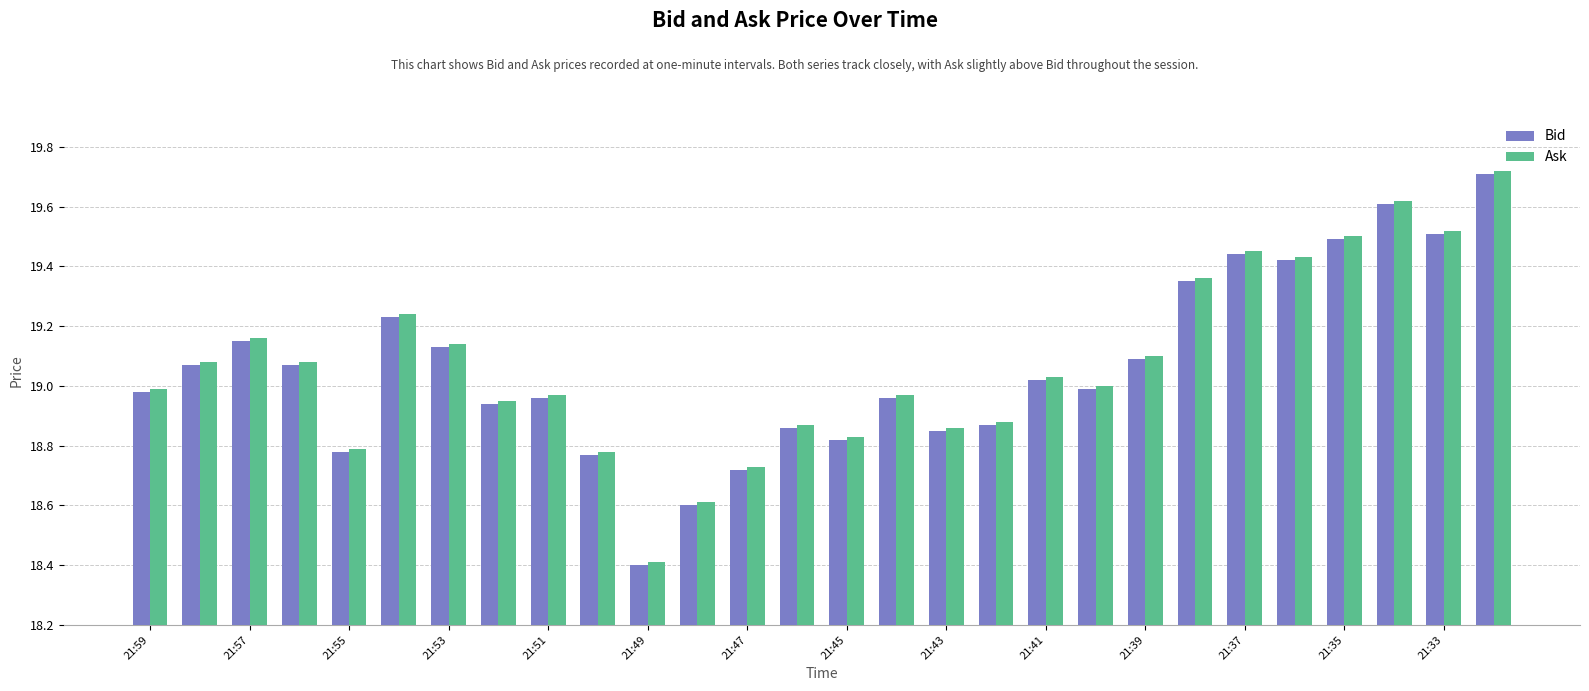

What is the difference between the maximum and minimum values in the Ask series?

1.3